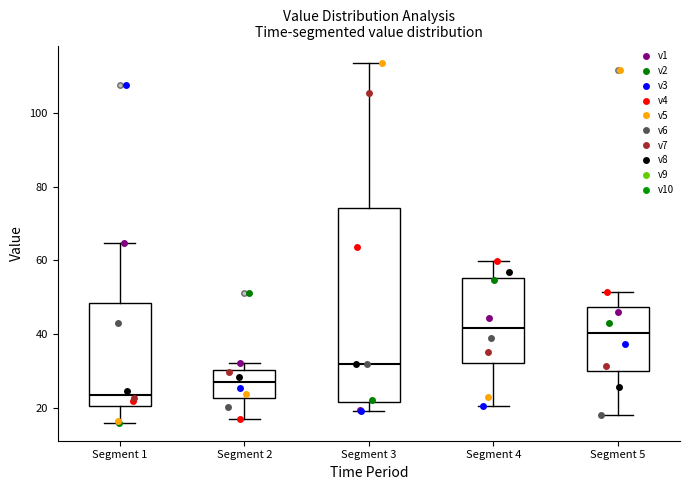

Which box's median line is the lowest?

Segment 1